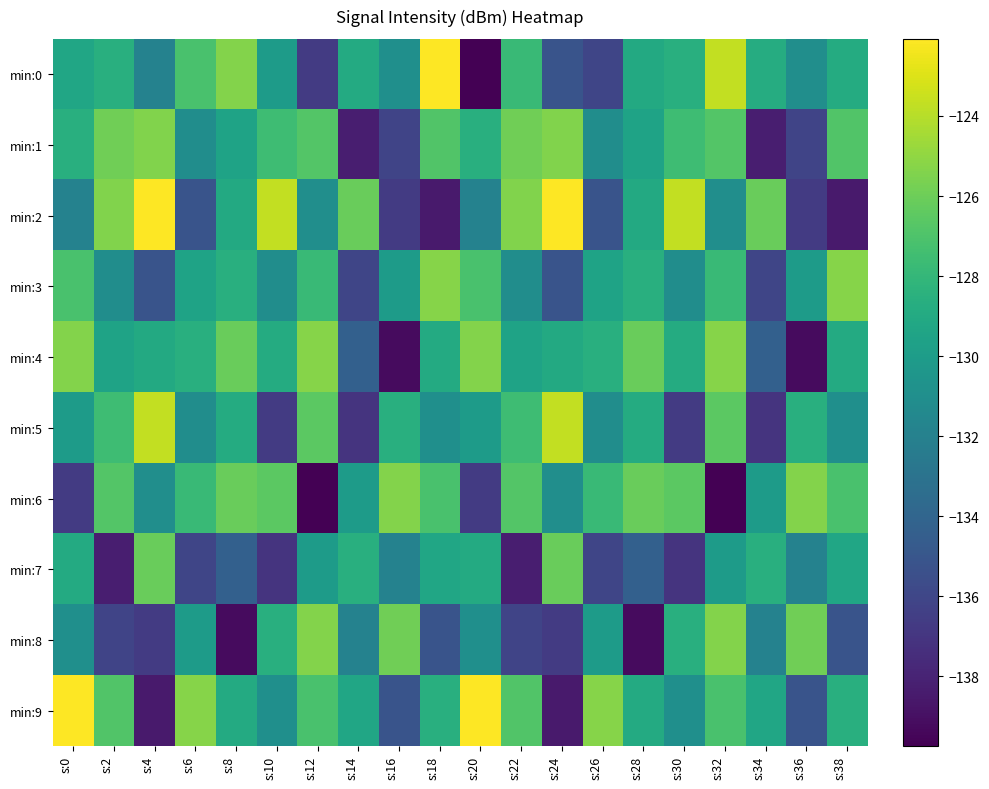

Reading right to left, list all the values displayed in this chart.

min:0: s:38=-128.9	s:36=-131.0	s:34=-128.8	s:32=-123.7	s:30=-128.6	s:28=-129.0	s:26=-136.0	s:24=-135.1	s:22=-127.7	s:20=-139.7	s:18=-122.1	s:16=-131.0	s:14=-128.9	s:12=-136.7	s:10=-130.0	s:8=-125.3	s:6=-127.2	s:4=-131.9	s:2=-128.6	s:0=-129.3
min:1: s:38=-126.9	s:36=-136.1	s:34=-138.3	s:32=-126.8	s:30=-127.6	s:28=-129.5	s:26=-131.1	s:24=-125.4	s:22=-125.9	s:20=-128.6	s:18=-126.9	s:16=-136.1	s:14=-138.3	s:12=-126.8	s:10=-127.6	s:8=-129.5	s:6=-131.1	s:4=-125.4	s:2=-125.9	s:0=-128.6
min:2: s:38=-138.5	s:36=-136.7	s:34=-126.1	s:32=-131.0	s:30=-123.7	s:28=-129.0	s:26=-135.1	s:24=-122.1	s:22=-125.4	s:20=-131.9	s:18=-138.5	s:16=-136.7	s:14=-126.1	s:12=-131.0	s:10=-123.7	s:8=-129.0	s:6=-135.1	s:4=-122.1	s:2=-125.4	s:0=-131.9
min:3: s:38=-125.3	s:36=-130.0	s:34=-136.0	s:32=-127.7	s:30=-131.1	s:28=-128.6	s:26=-129.5	s:24=-135.1	s:22=-131.1	s:20=-127.2	s:18=-125.3	s:16=-130.0	s:14=-136.0	s:12=-127.7	s:10=-131.1	s:8=-128.6	s:6=-129.5	s:4=-135.1	s:2=-131.1	s:0=-127.2
min:4: s:38=-128.9	s:36=-139.2	s:34=-134.3	s:32=-125.3	s:30=-128.9	s:28=-126.1	s:26=-128.6	s:24=-129.0	s:22=-129.5	s:20=-125.3	s:18=-128.9	s:16=-139.2	s:14=-134.3	s:12=-125.3	s:10=-128.9	s:8=-126.1	s:6=-128.6	s:4=-129.0	s:2=-129.5	s:0=-125.3
min:5: s:38=-131.0	s:36=-128.6	s:34=-137.1	s:32=-126.5	s:30=-136.7	s:28=-128.9	s:26=-131.1	s:24=-123.7	s:22=-127.6	s:20=-130.0	s:18=-131.0	s:16=-128.6	s:14=-137.1	s:12=-126.5	s:10=-136.7	s:8=-128.9	s:6=-131.1	s:4=-123.7	s:2=-127.6	s:0=-130.0
min:6: s:38=-127.2	s:36=-125.3	s:34=-130.0	s:32=-139.7	s:30=-126.5	s:28=-126.1	s:26=-127.7	s:24=-131.0	s:22=-126.8	s:20=-136.7	s:18=-127.2	s:16=-125.3	s:14=-130.0	s:12=-139.7	s:10=-126.5	s:8=-126.1	s:6=-127.7	s:4=-131.0	s:2=-126.8	s:0=-136.7
min:7: s:38=-129.3	s:36=-131.9	s:34=-128.6	s:32=-130.0	s:30=-137.1	s:28=-134.3	s:26=-136.0	s:24=-126.1	s:22=-138.3	s:20=-128.9	s:18=-129.3	s:16=-131.9	s:14=-128.6	s:12=-130.0	s:10=-137.1	s:8=-134.3	s:6=-136.0	s:4=-126.1	s:2=-138.3	s:0=-128.9
min:8: s:38=-135.1	s:36=-125.9	s:34=-131.9	s:32=-125.3	s:30=-128.6	s:28=-139.2	s:26=-130.0	s:24=-136.7	s:22=-136.1	s:20=-131.0	s:18=-135.1	s:16=-125.9	s:14=-131.9	s:12=-125.3	s:10=-128.6	s:8=-139.2	s:6=-130.0	s:4=-136.7	s:2=-136.1	s:0=-131.0
min:9: s:38=-128.6	s:36=-135.1	s:34=-129.3	s:32=-127.2	s:30=-131.0	s:28=-128.9	s:26=-125.3	s:24=-138.5	s:22=-126.9	s:20=-122.1	s:18=-128.6	s:16=-135.1	s:14=-129.3	s:12=-127.2	s:10=-131.0	s:8=-128.9	s:6=-125.3	s:4=-138.5	s:2=-126.9	s:0=-122.1